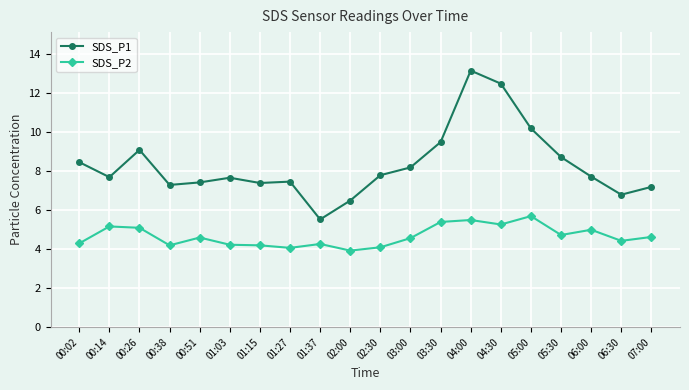

How many data points in SDS_P1 are less than 7?

3